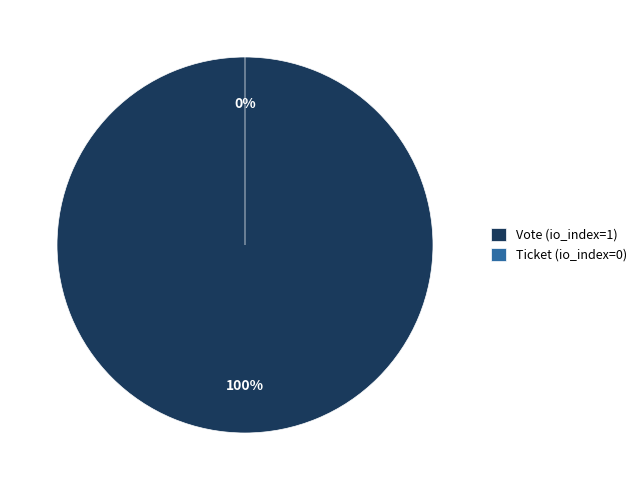

How many segments does this pie chart have?

2